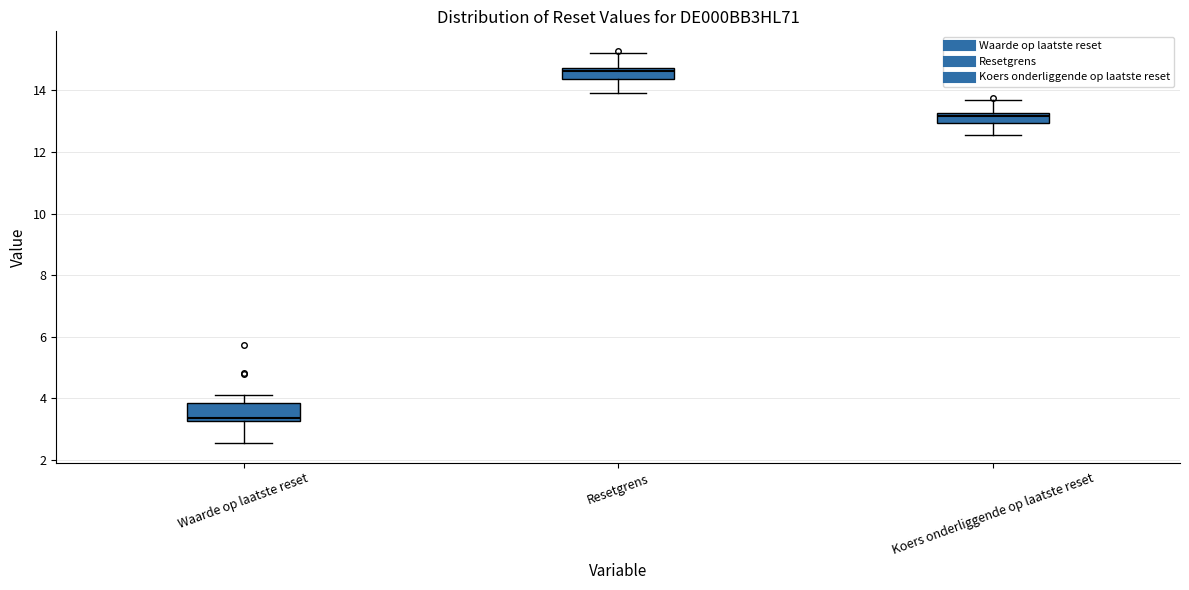

Reading left to right, transcribe this box plot: for each box, give where its median line is, the range the box spans, and where its two whiskers end, as read against the y-axis. The values are not printed on the chart, so give them approximately, as read against the axis.

Waarde op laatste reset: median 3.4, box 3.2 to 3.8, whiskers 2.6 to 4.2
Resetgrens: median 14.6, box 14.4 to 14.8, whiskers 14.0 to 15.2
Koers onderliggende op laatste reset: median 13.2 (just below the box's upper edge), box 13.0 to 13.2, whiskers 12.6 to 13.6